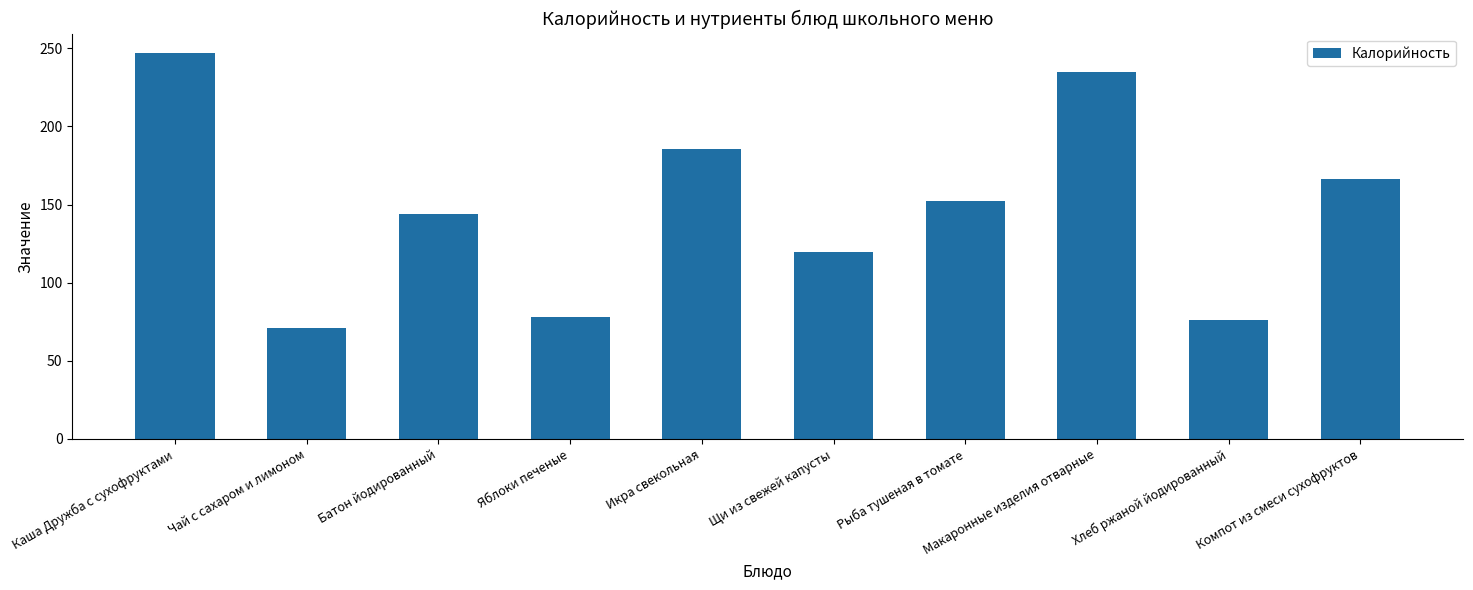

Reading left to right, list all the values displayed in this chart.

Каша Дружба с сухофруктами=247.0	Чай с сахаром и лимоном=71.3	Батон йодированный=144.2	Яблоки печеные=78.2	Икра свекольная=185.3	Щи из свежей капусты=119.7	Рыба тушеная в томате=152.2	Макаронные изделия отварные=234.9	Хлеб ржаной йодированный=75.9	Компот из смеси сухофруктов=166.0